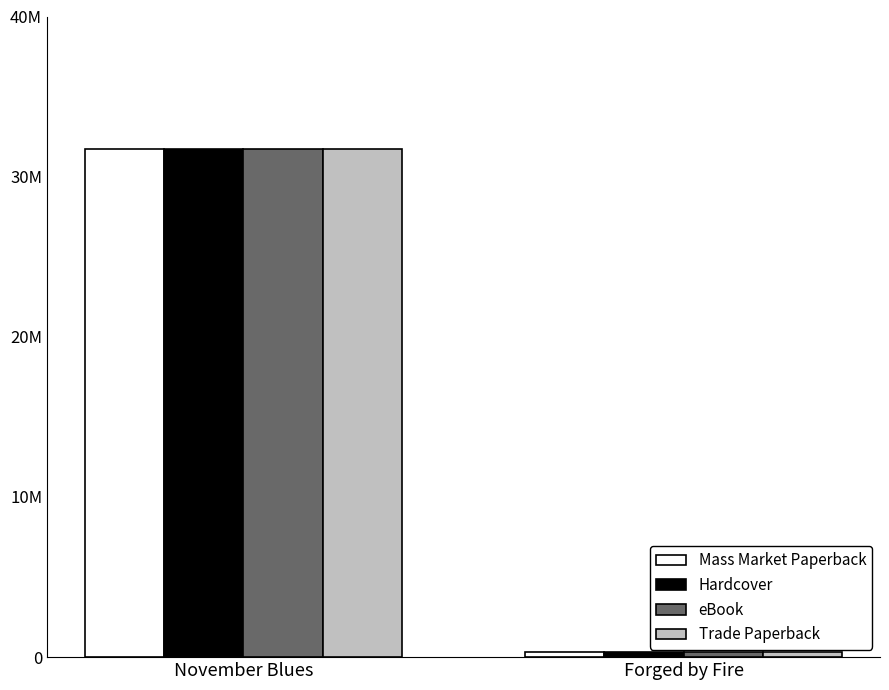

Which label corresponds to the smallest value in the chart?

Forged by Fire